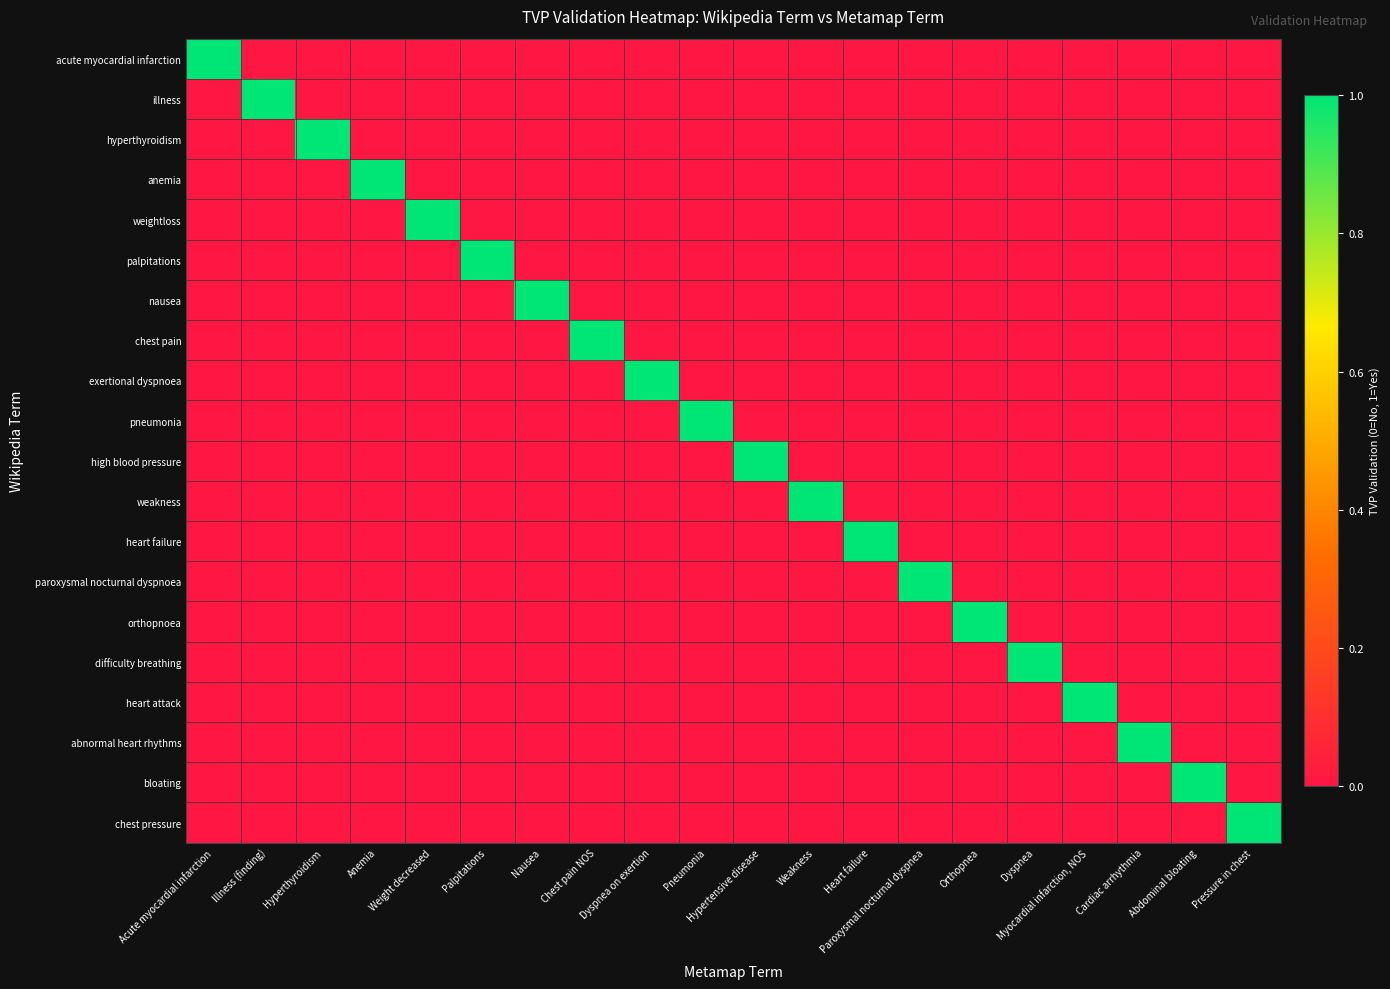

Between Acute myocardial infarction and Chest pain NOS, which series saw the biggest shift?

acute myocardial infarction